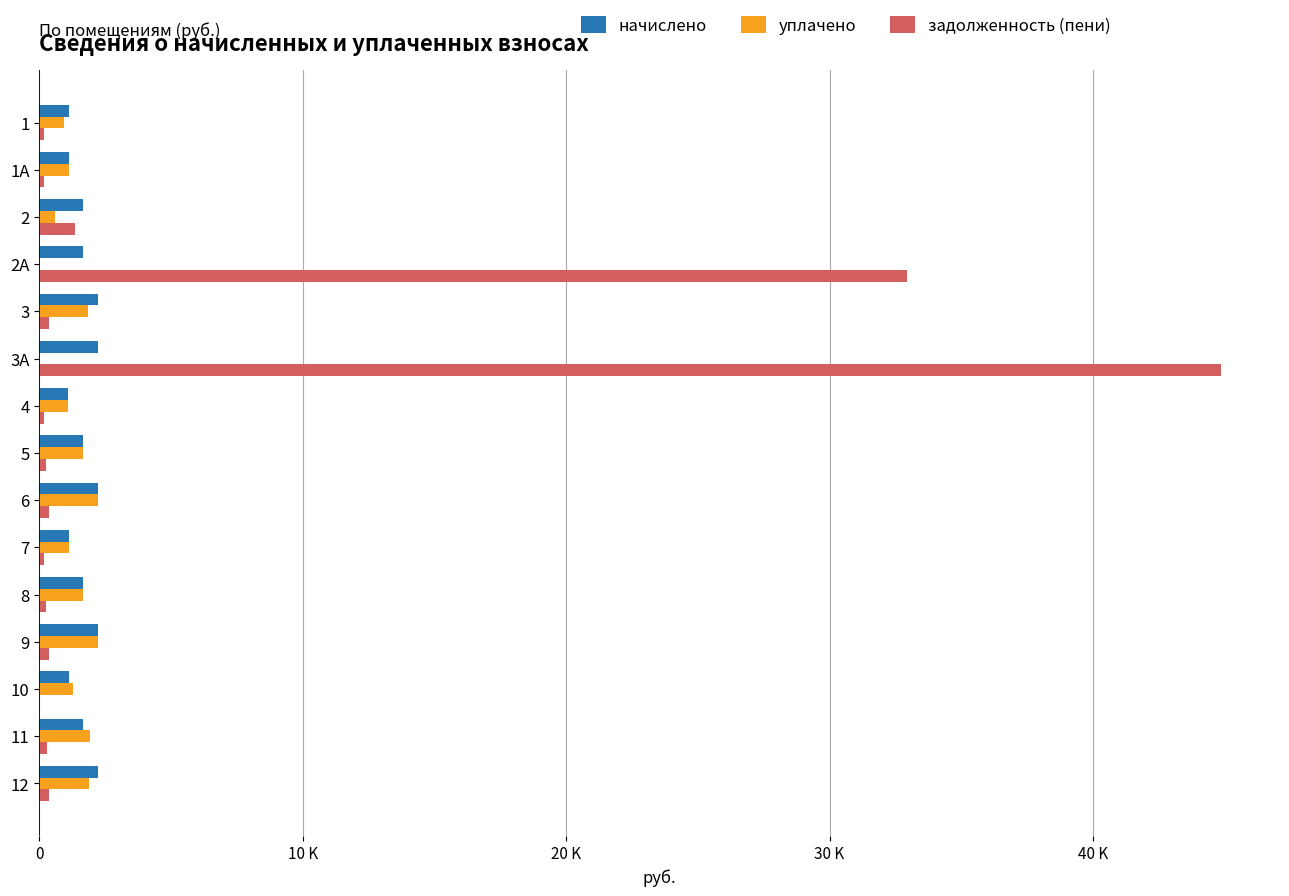

What are all the series names shown in the legend?

начислено, уплачено, задолженность (пени)